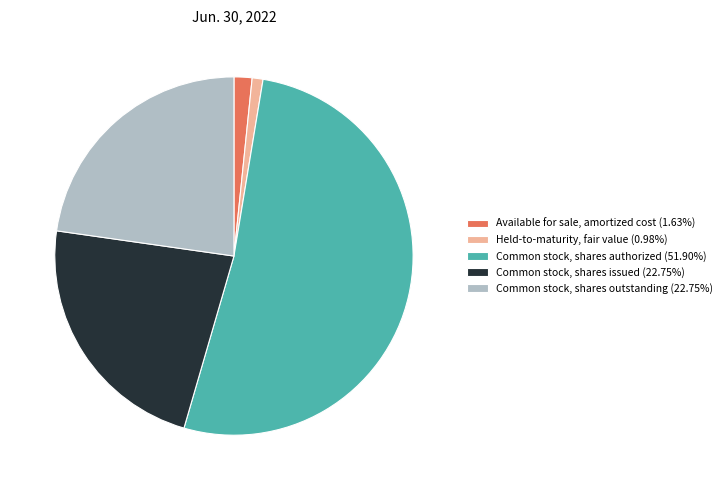

What is the ratio of the value at Common stock, shares outstanding (22.75%) to the value at Common stock, shares authorized (51.90%)?

0.4